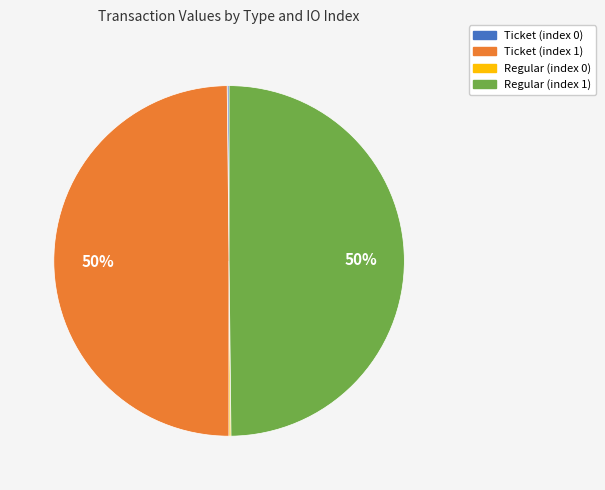

Combined, do Regular (index 1) and Ticket (index 1) account for over 50%?

Yes